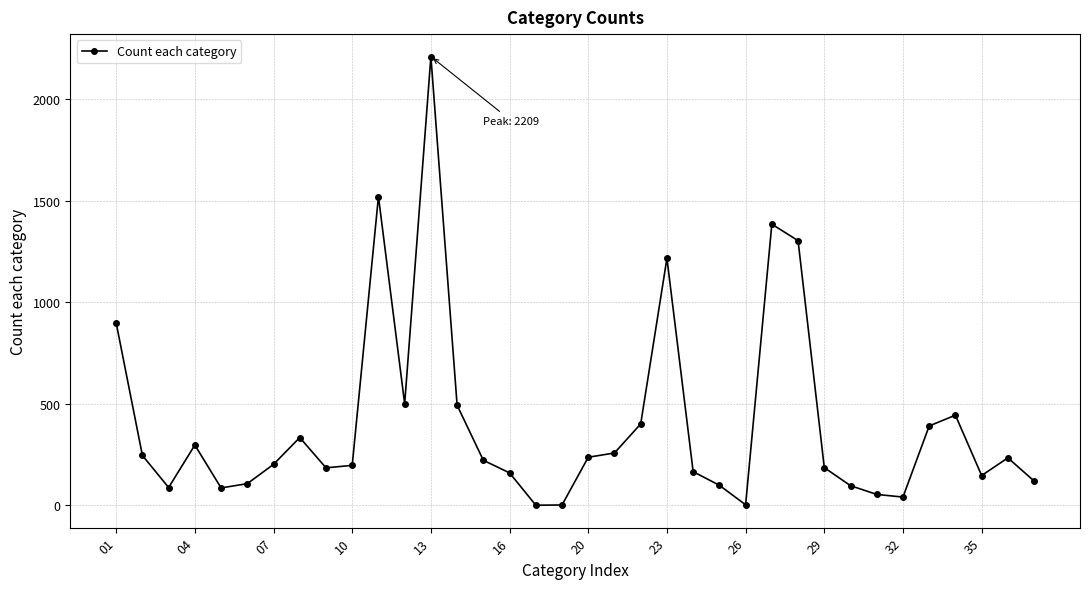

What is the difference between the maximum and second lowest values?

2207